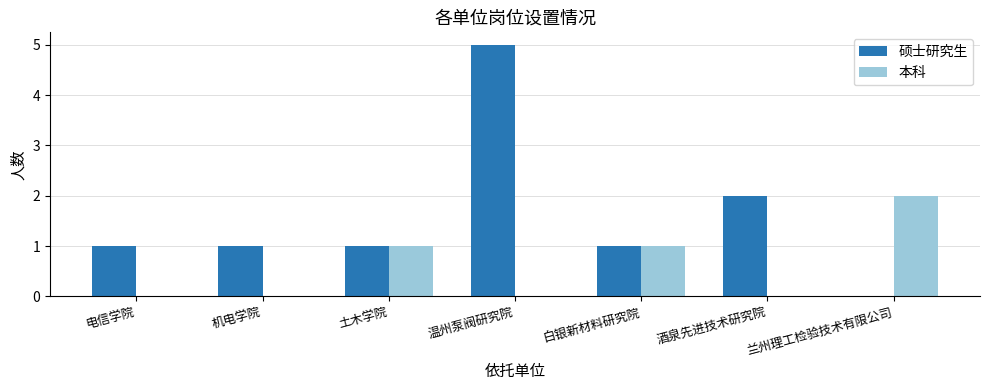

Is it true that 硕士研究生 equals 1 at 电信学院?

True